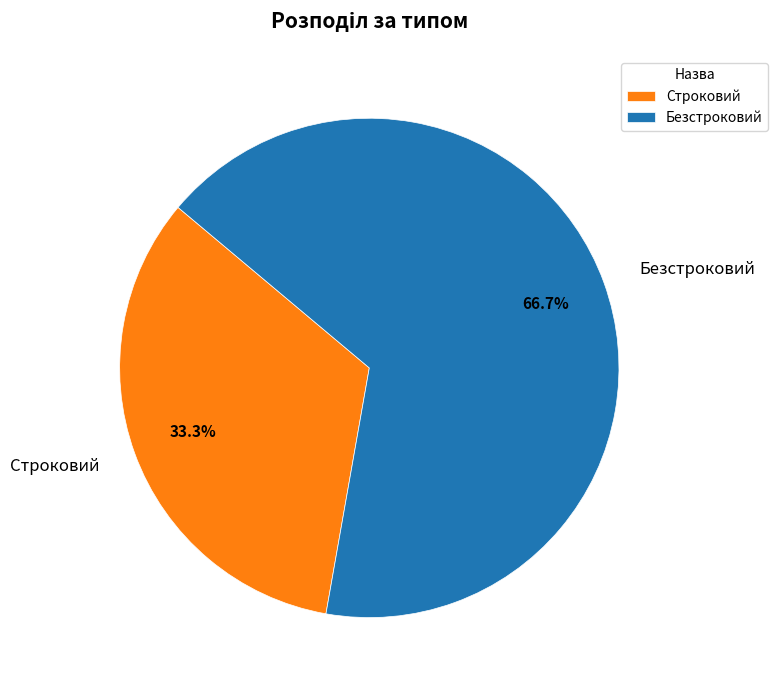

Is it true that Строковий is 33% of the pie?

True